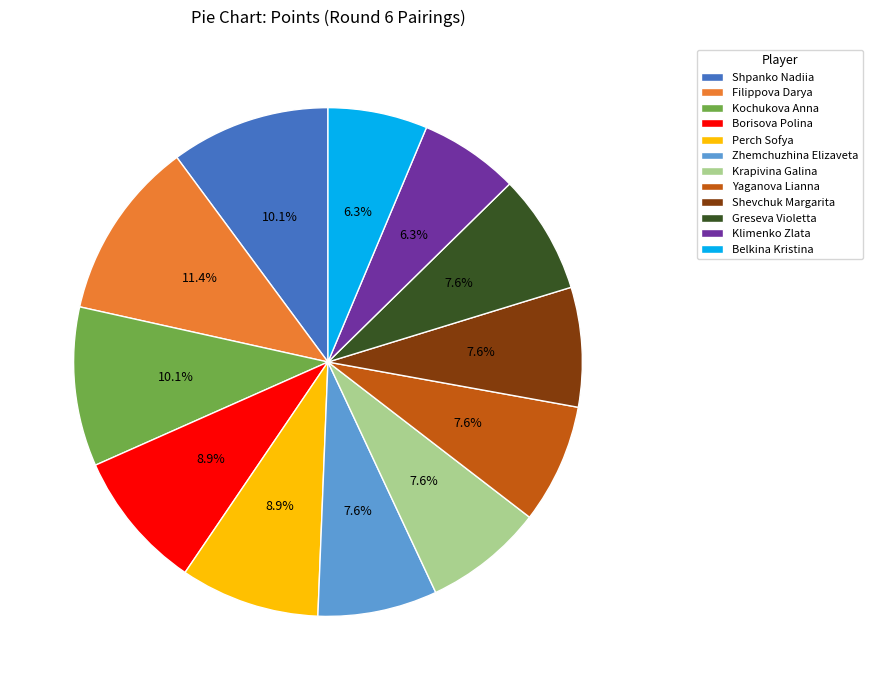

Which slice is the largest?

Filippova Darya